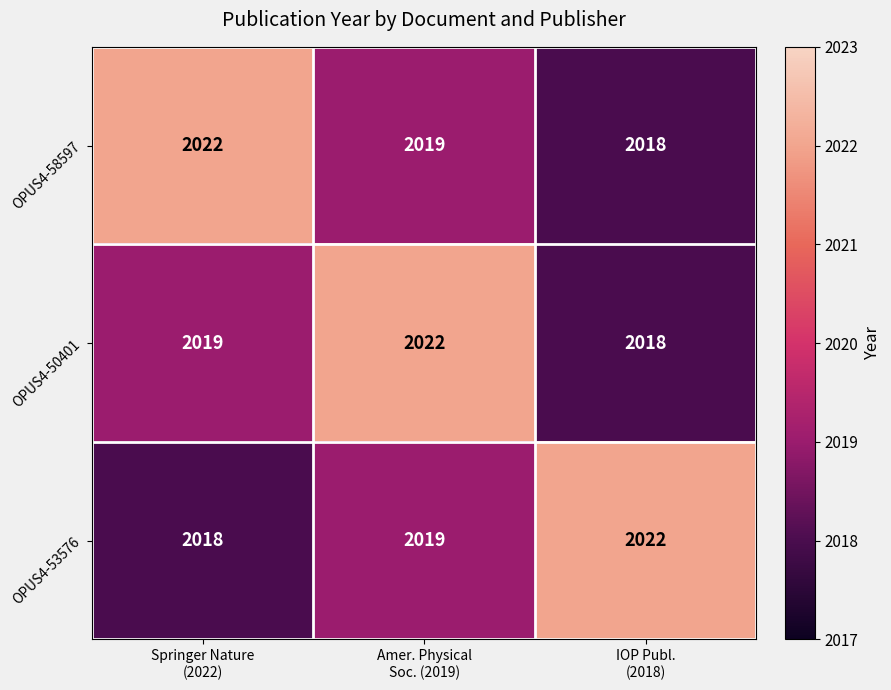

At how many categories does at least one series exceed 2021?

3